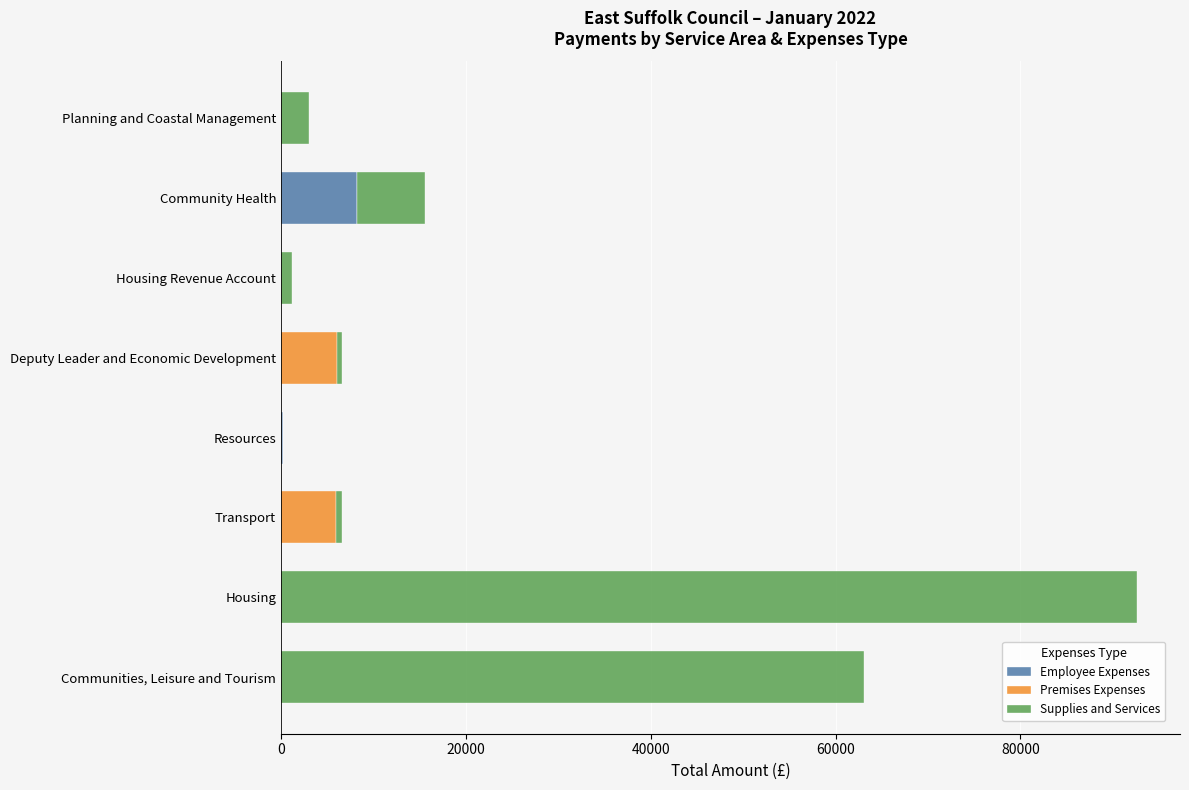

Is it true that Employee Expenses equals 4812.5 at Community Health?

False